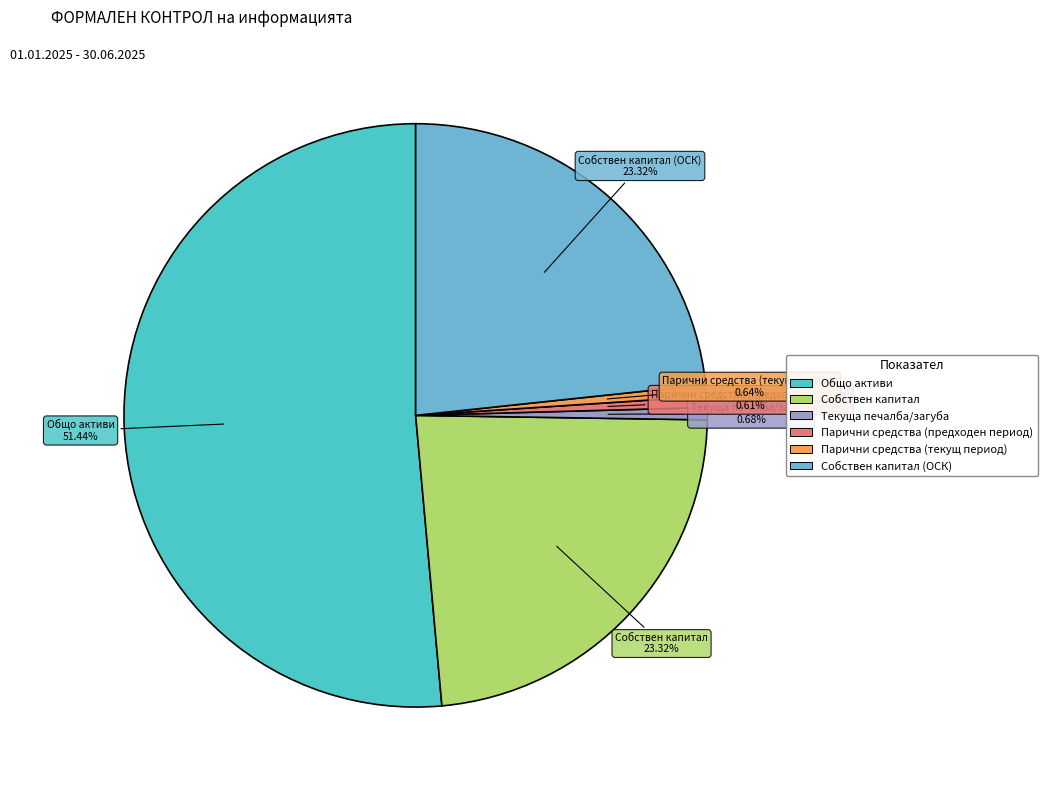

Is there a majority slice in this chart?

Yes